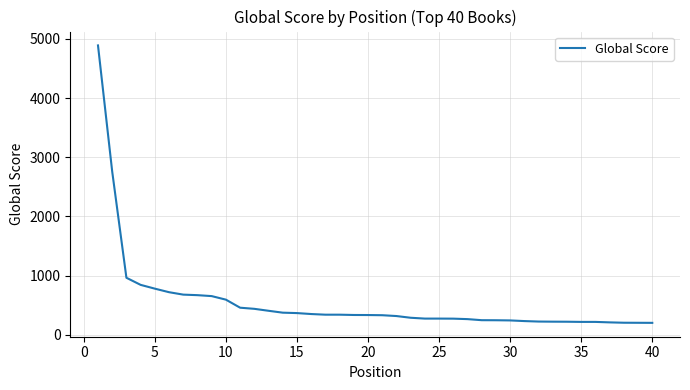

How many lines are shown in the chart?

1